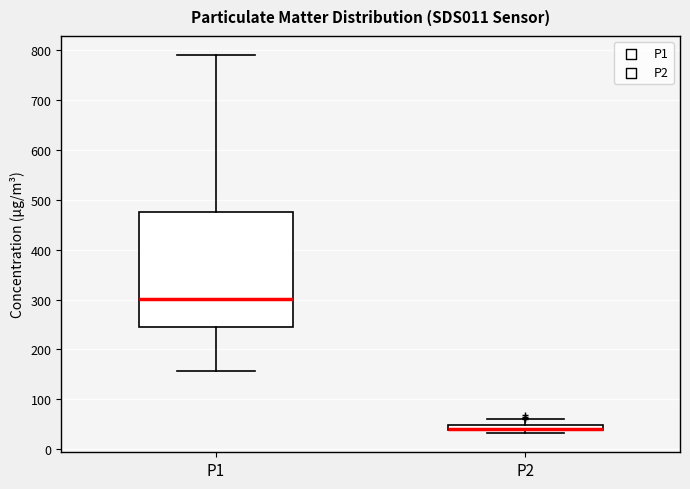

Comparing the boxes themselves (not the whiskers), which one is the tallest?

P1